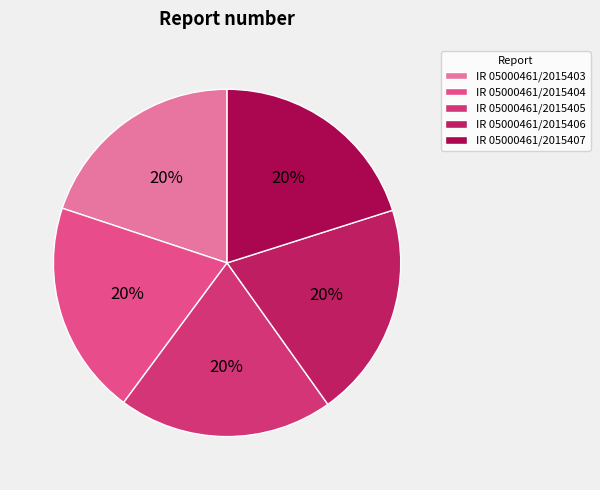

What percentage is the IR 05000461/2015406 slice, to the nearest percent?

20%